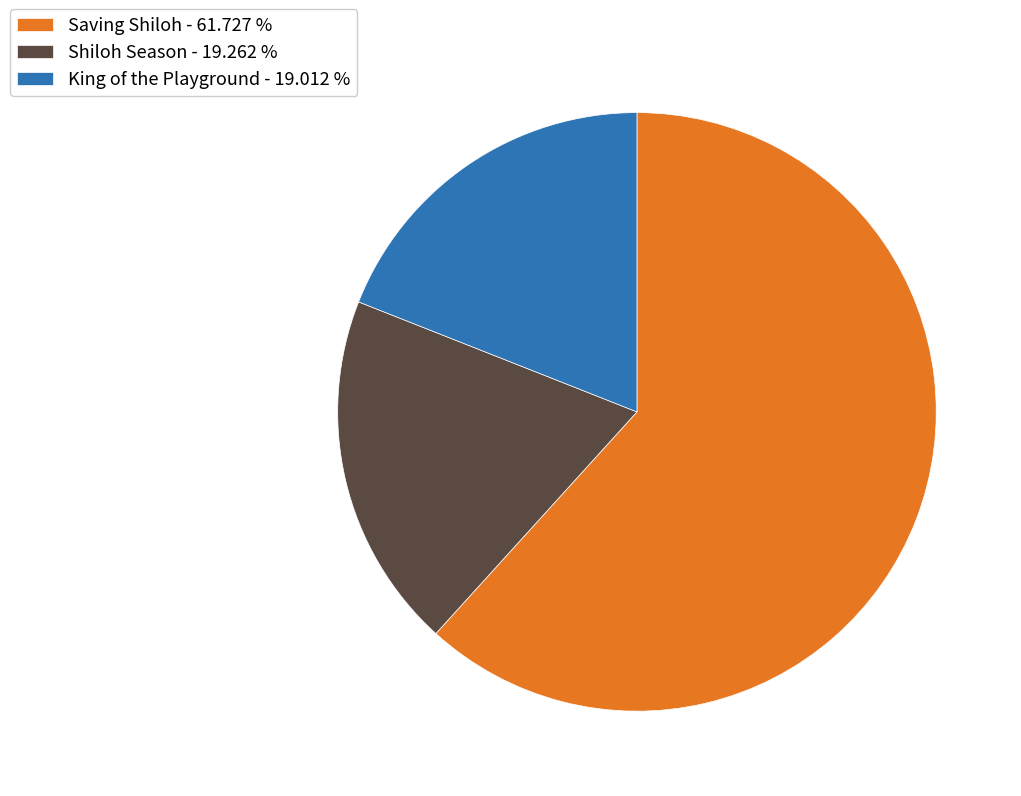

Does Shiloh Season - 19.262 % represent more than half of the total?

No